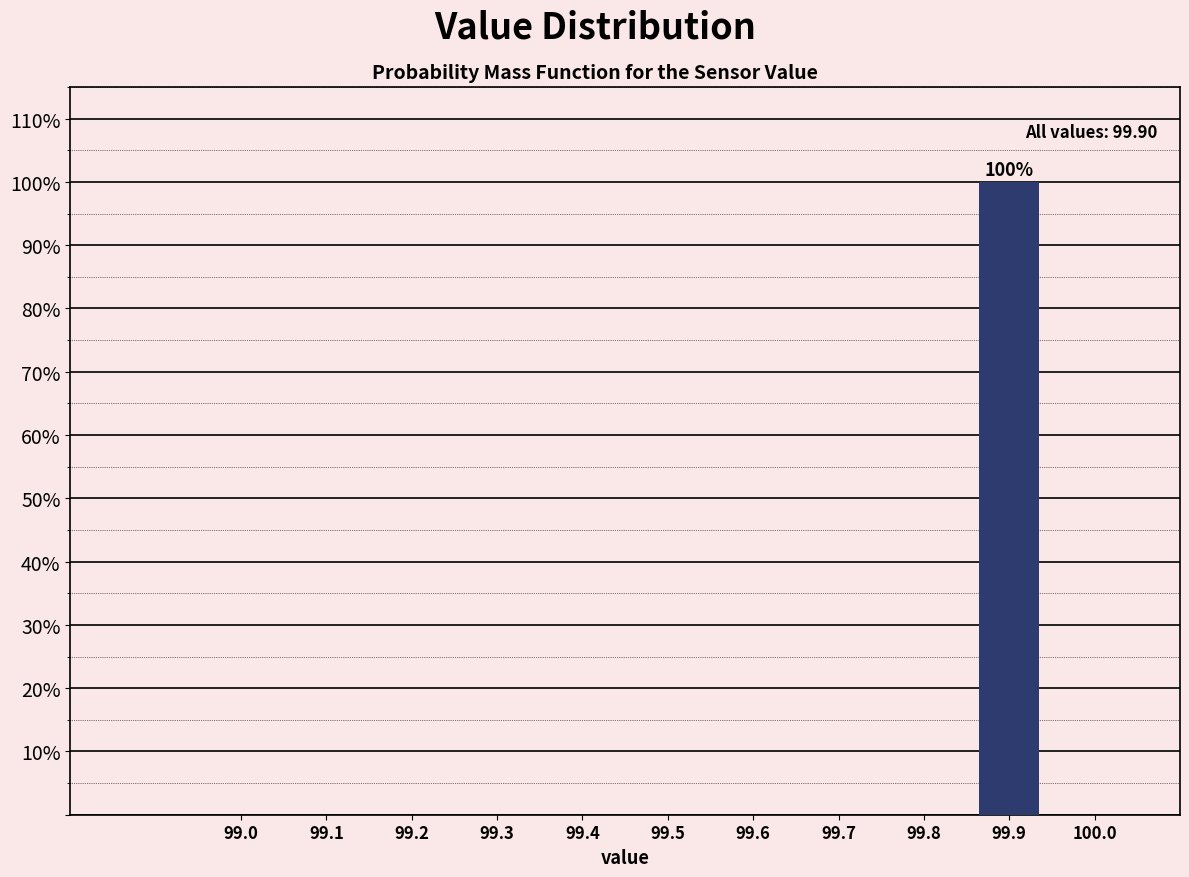

Reading left to right, extract all data points from this chart.

99.0=0	99.1=0	99.2=0	99.3=0	99.4=0	99.5=0	99.6=0	99.7=0	99.8=0	99.9=100	100.0=0